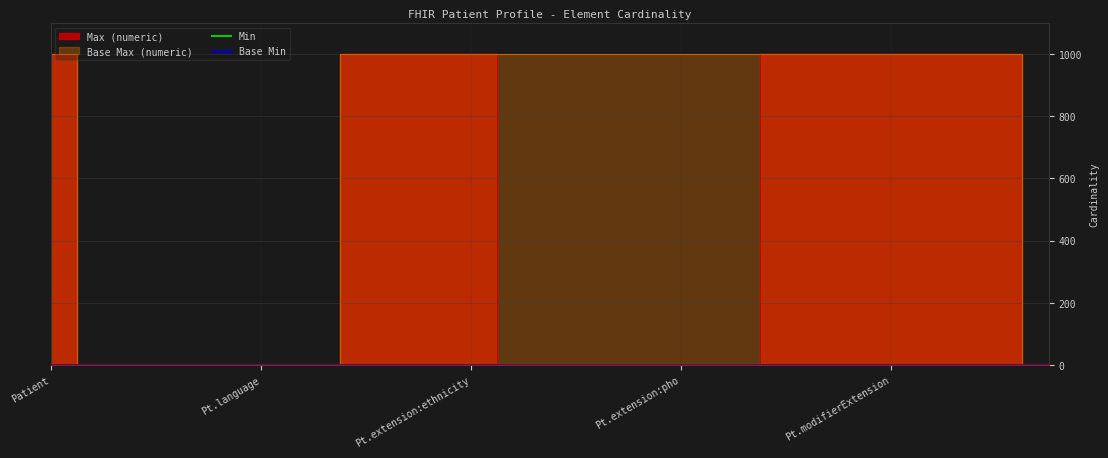

Where is Min nearest to the value 0?

Patient